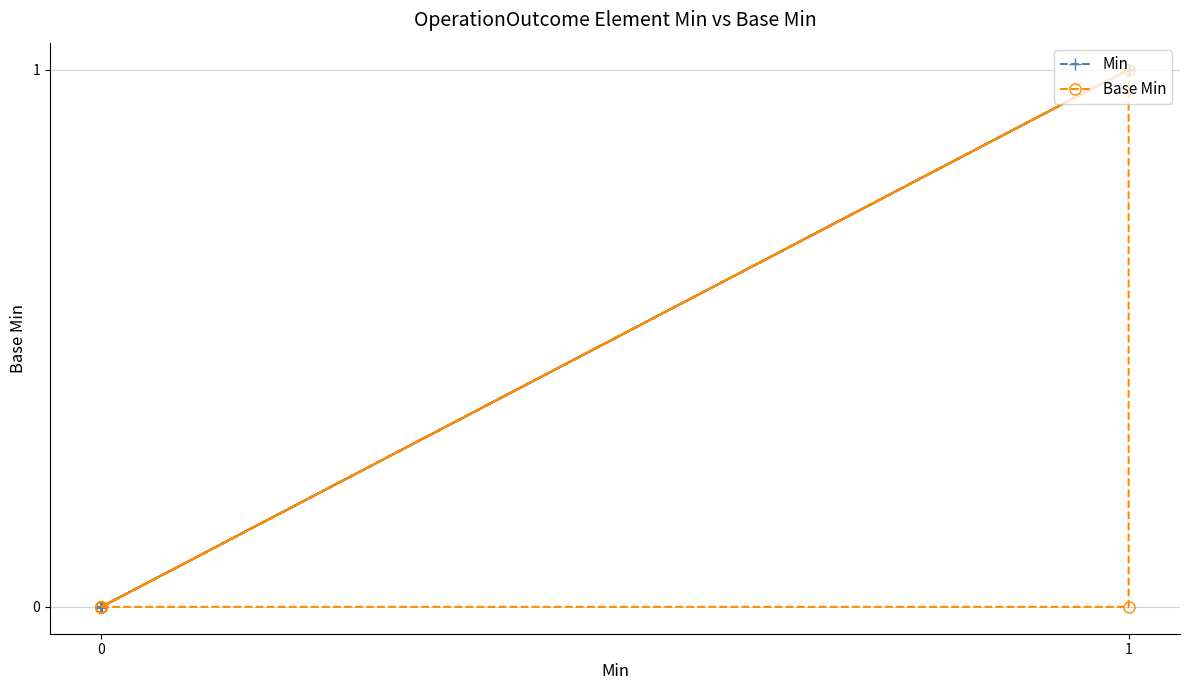

List the series in order of their overall mean, highest first.

Min, Base Min